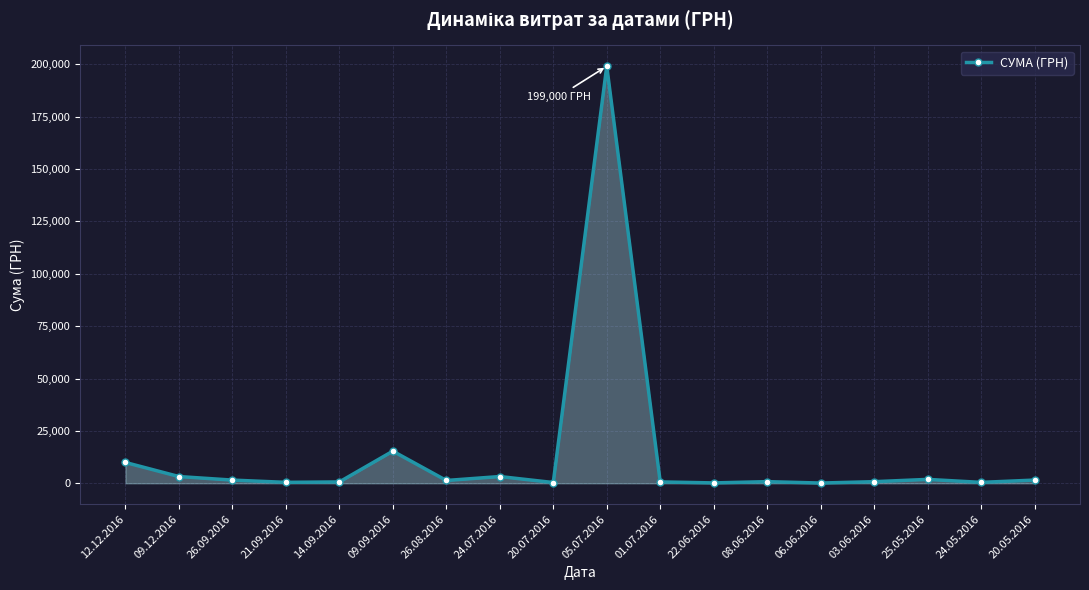

What is the label of the 8th point from the right?

01.07.2016